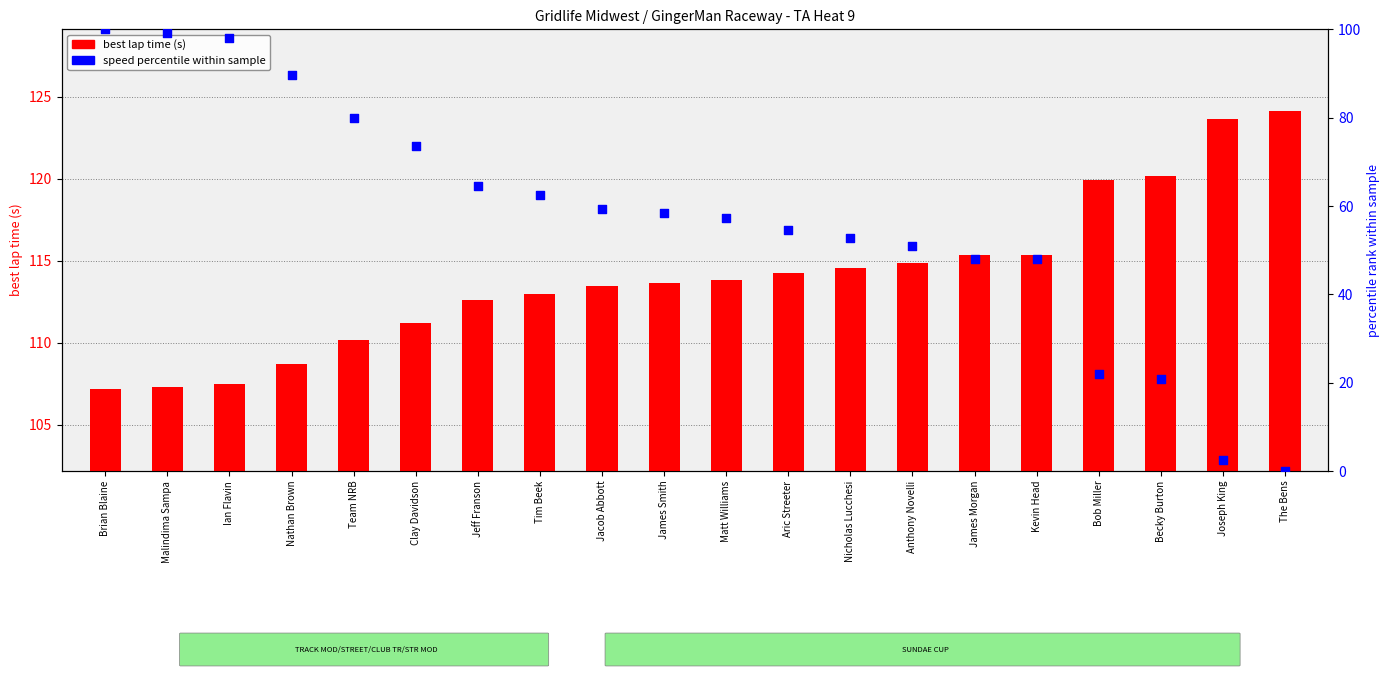

At how many categories does at least one series exceed 42?

20